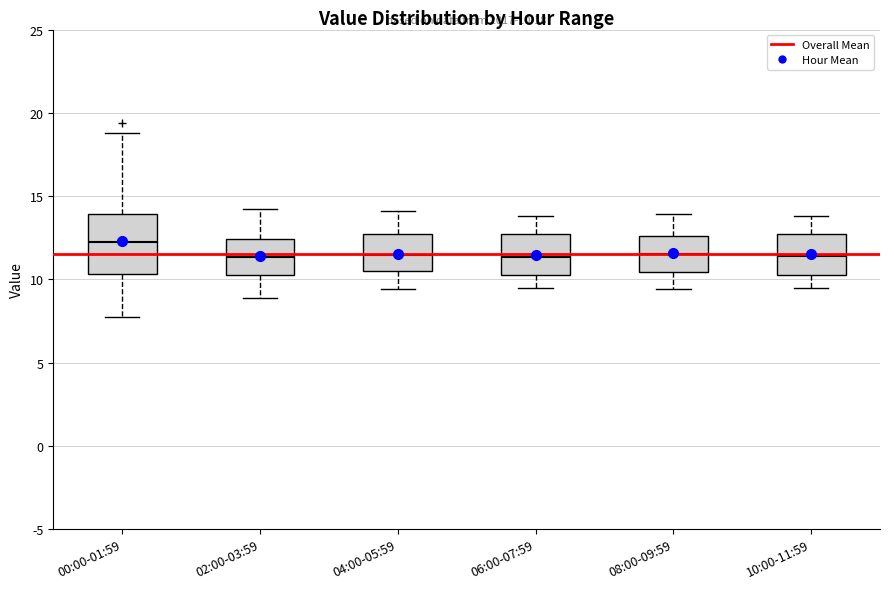

Which box is the tallest, from its lower edge to its upper edge?

00:00-01:59